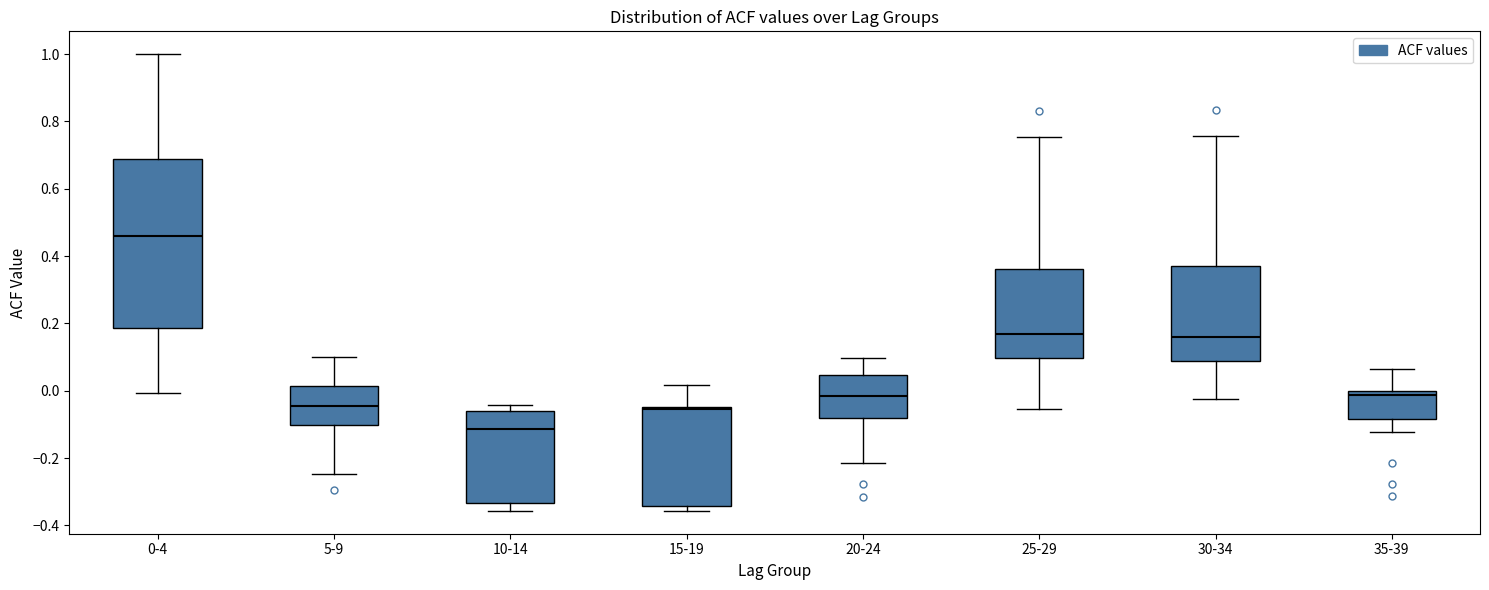

Reading left to right, transcribe this box plot: for each box, give where its median line is, the range the box spans, and where its two whiskers end, as read against the y-axis. The values are not printed on the chart, so give them approximately, as read against the axis.

0-4: median 0.46, box 0.18 to 0.68, whiskers 0.00 to 1.00
5-9: median -0.04, box -0.10 to 0.02, whiskers -0.24 to 0.10
10-14: median -0.12, box -0.34 to -0.06, whiskers -0.36 to -0.04
15-19: median -0.06, box -0.34 to -0.04, whiskers -0.36 to 0.02
20-24: median -0.02, box -0.08 to 0.04, whiskers -0.22 to 0.10
25-29: median 0.18, box 0.10 to 0.36, whiskers -0.06 to 0.76
30-34: median 0.16, box 0.08 to 0.36, whiskers -0.02 to 0.76
35-39: median -0.02, box -0.08 to 0.00, whiskers -0.12 to 0.06